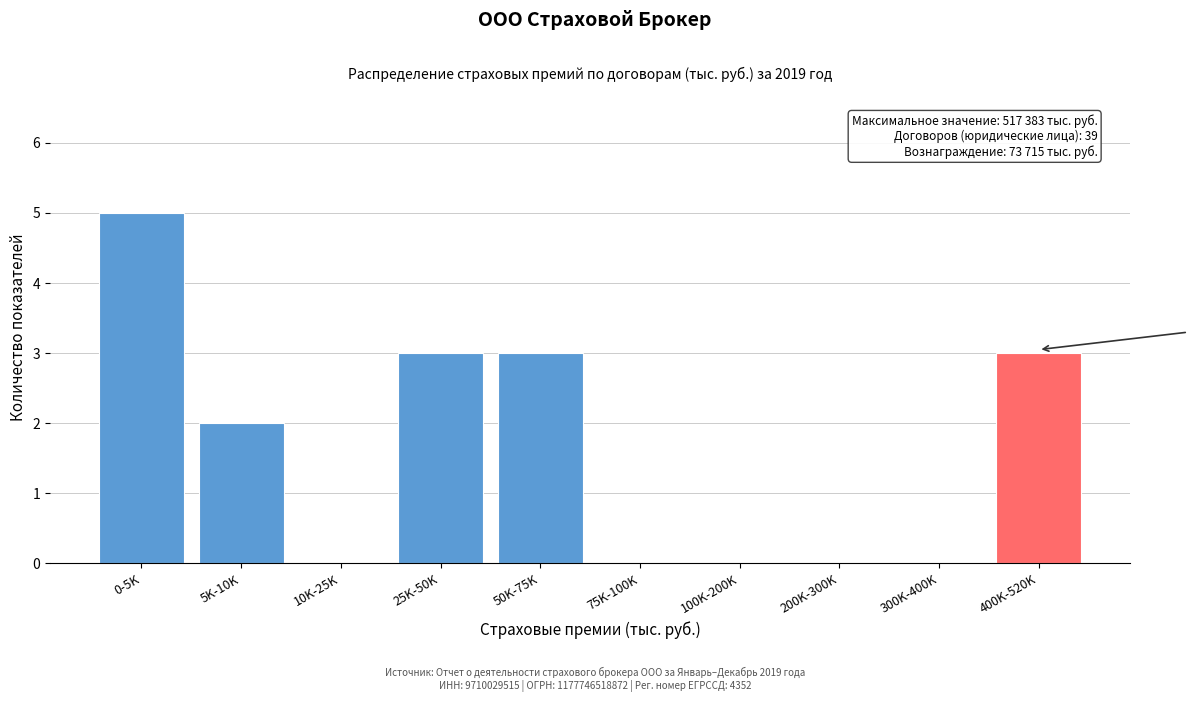

Reading left to right, list all the values displayed in this chart.

0-5K=5	5K-10K=2	10K-25K=0	25K-50K=3	50K-75K=3	75K-100K=0	100K-200K=0	200K-300K=0	300K-400K=0	400K-520K=3